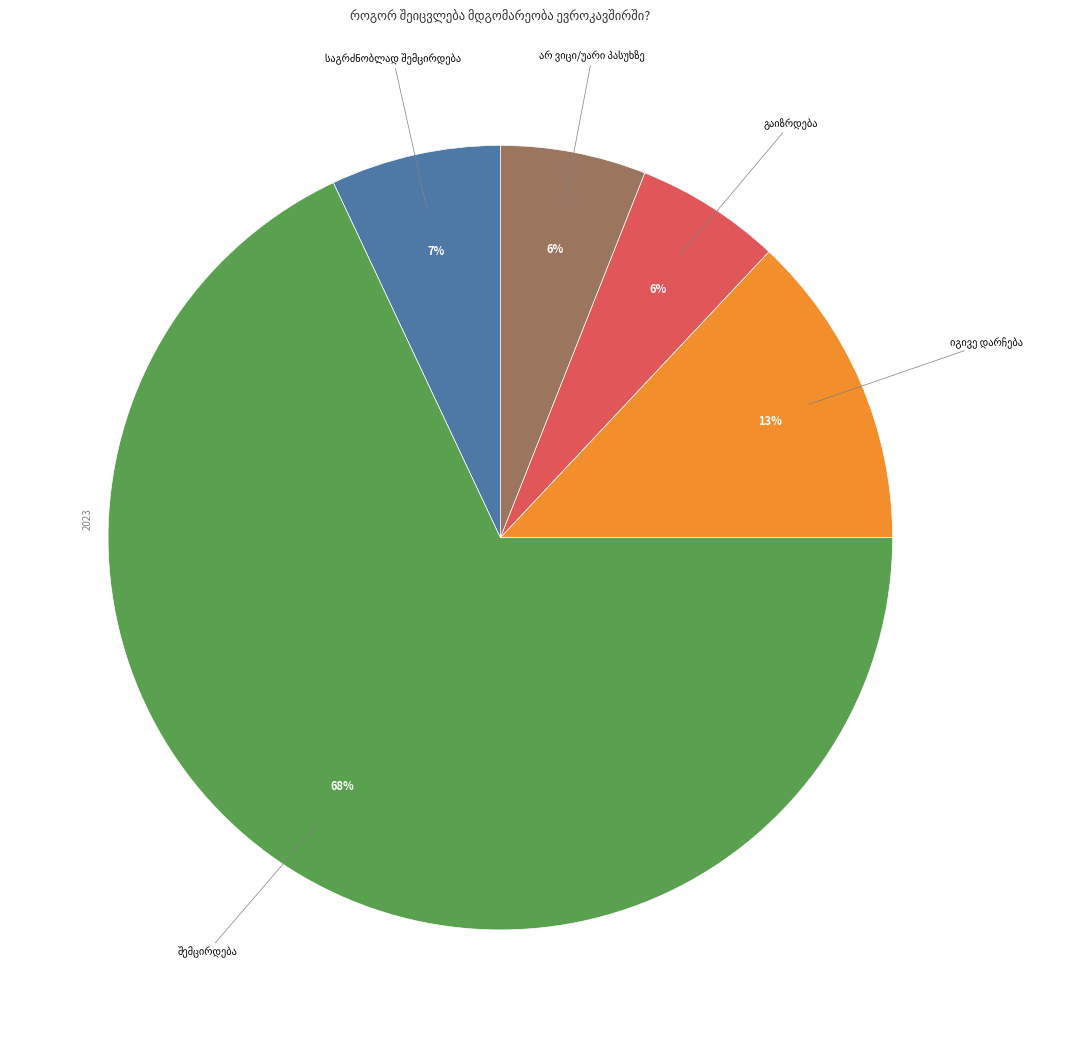

Is there any slice that represents more than half of the pie?

Yes